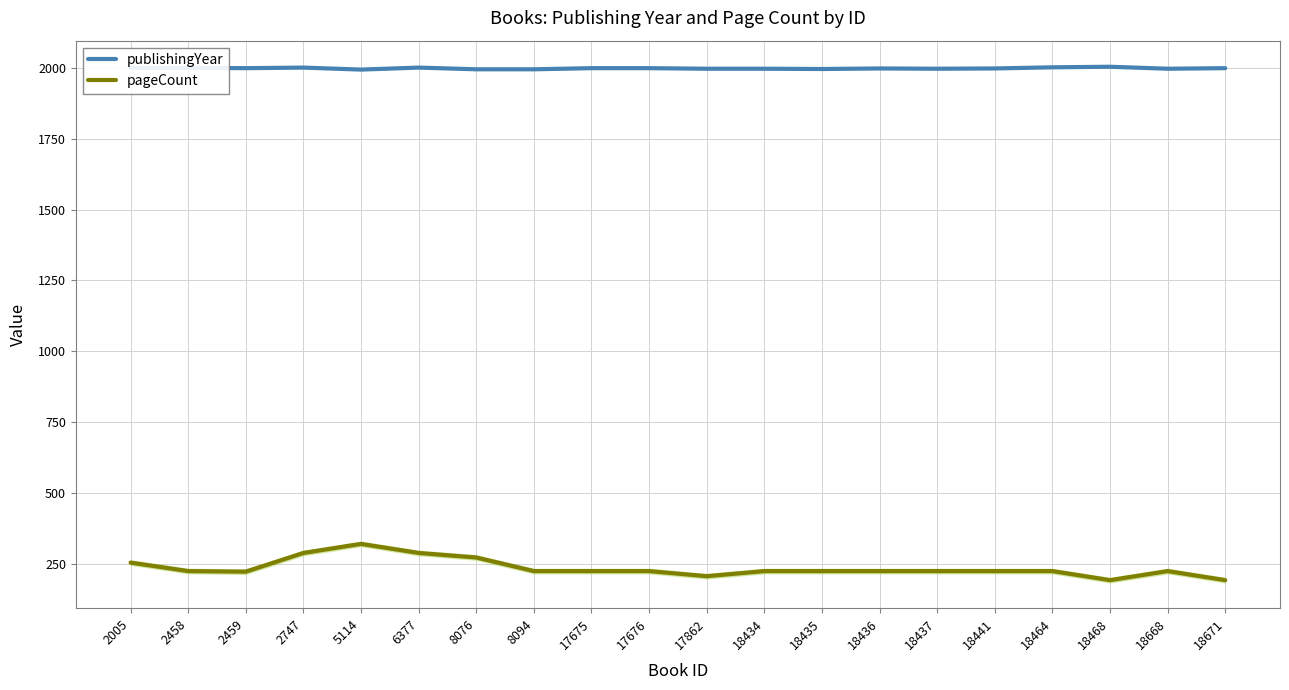

Reading left to right, list all the values displayed in this chart.

publishingYear: 2000	2000	1999	2001	1994	2001	1995	1995	1999	1999	1997	1997	1996	1998	1997	1998	2002	2004	1997	1999
pageCount: 254	224	222	288	320	288	272	224	224	224	206	224	224	224	224	224	224	192	224	192